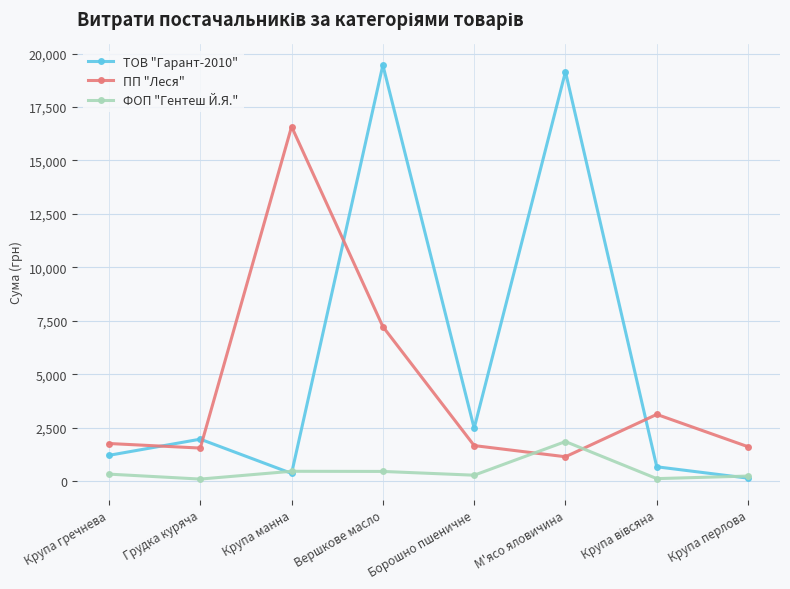

In ПП "Леся", how many points are higher than both neighbors (excluding endpoints)?

2